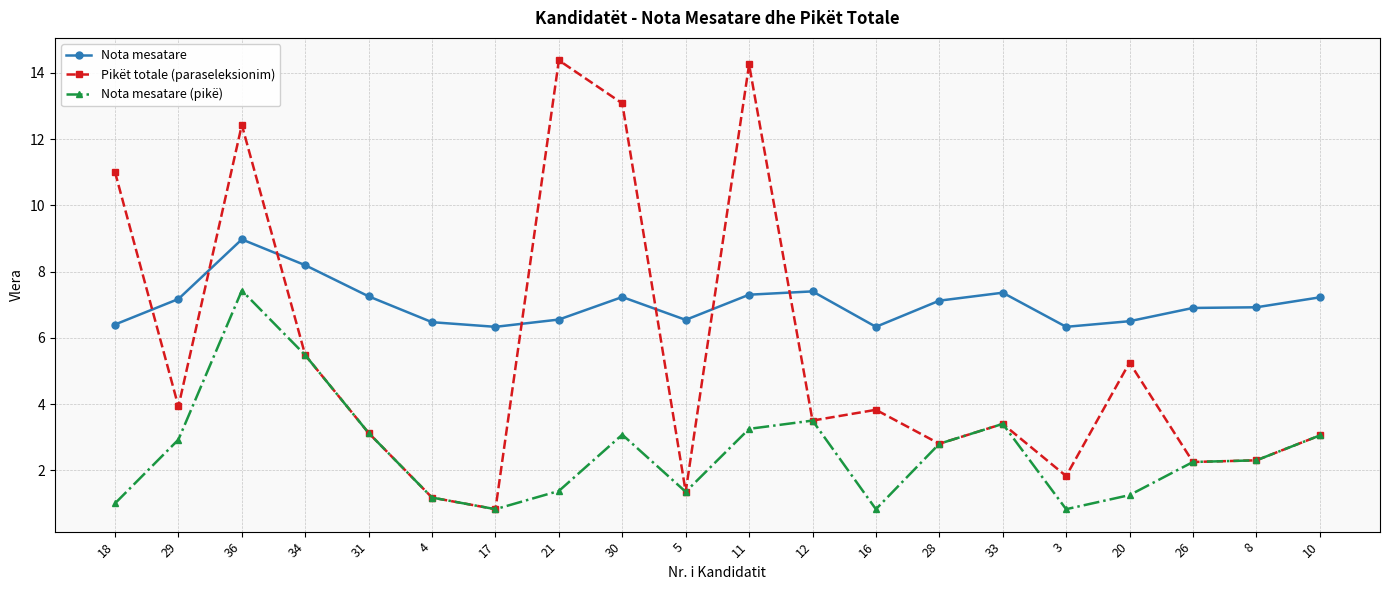

List the series in order of their peak value, highest first.

Pikët totale (paraseleksionim), Nota mesatare, Nota mesatare (pikë)